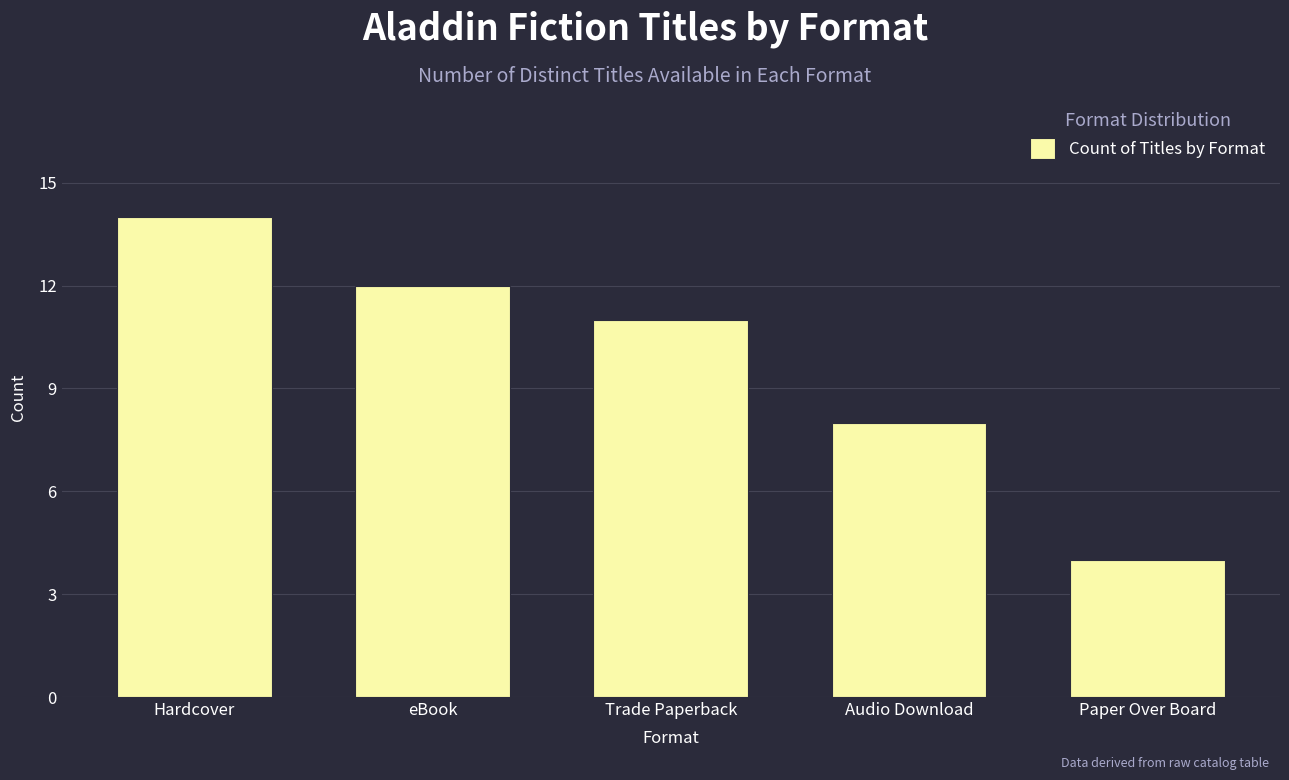

Reading left to right, what are all the values shown in this chart?

Hardcover=14	eBook=12	Trade Paperback=11	Audio Download=8	Paper Over Board=4